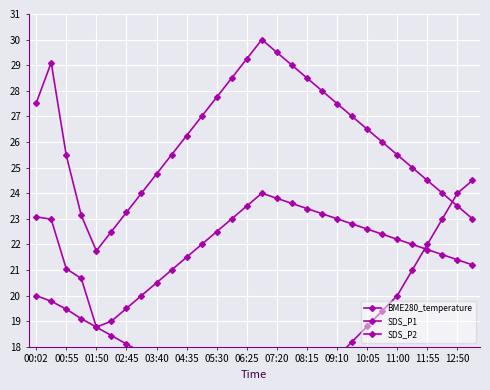

How many values in the SDS_P2 series exceed 22?

15